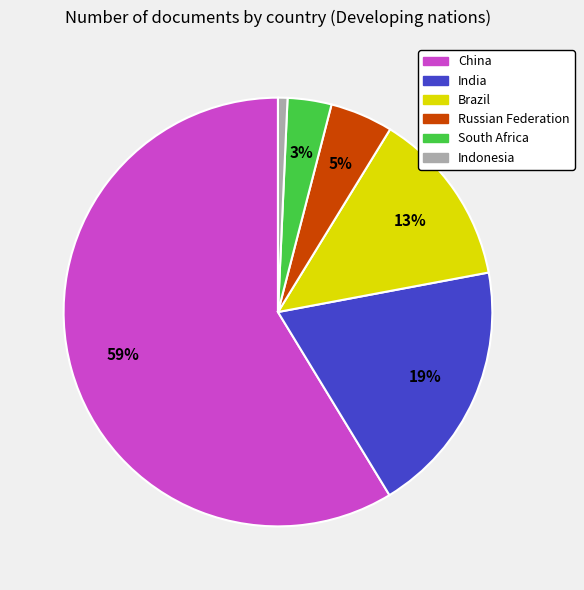

Is there a majority slice in this chart?

Yes